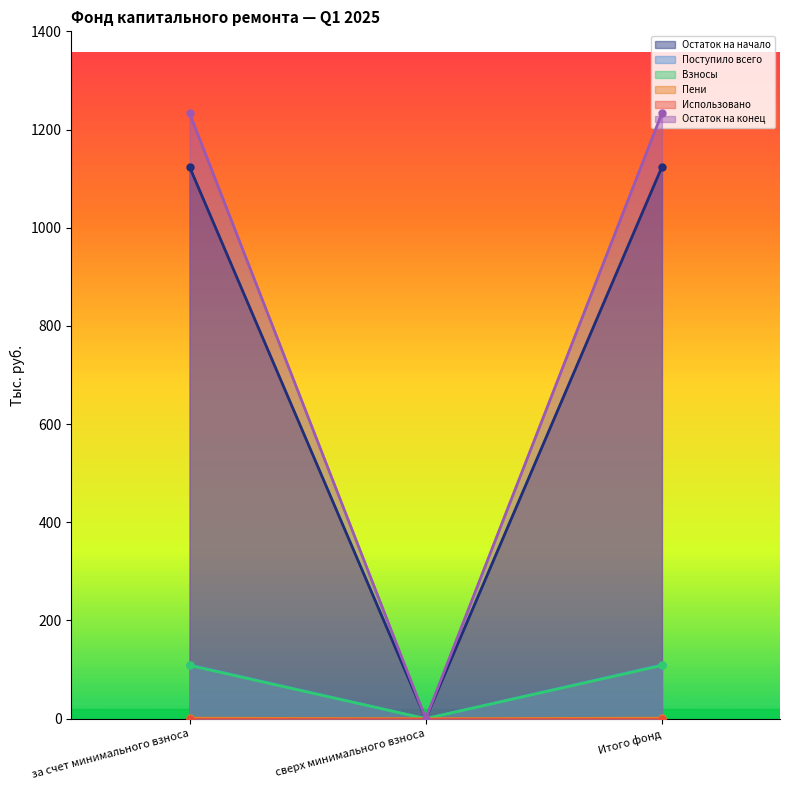

The Остаток на начало series shows 0.0 at сверх минимального взноса. True or false?

True